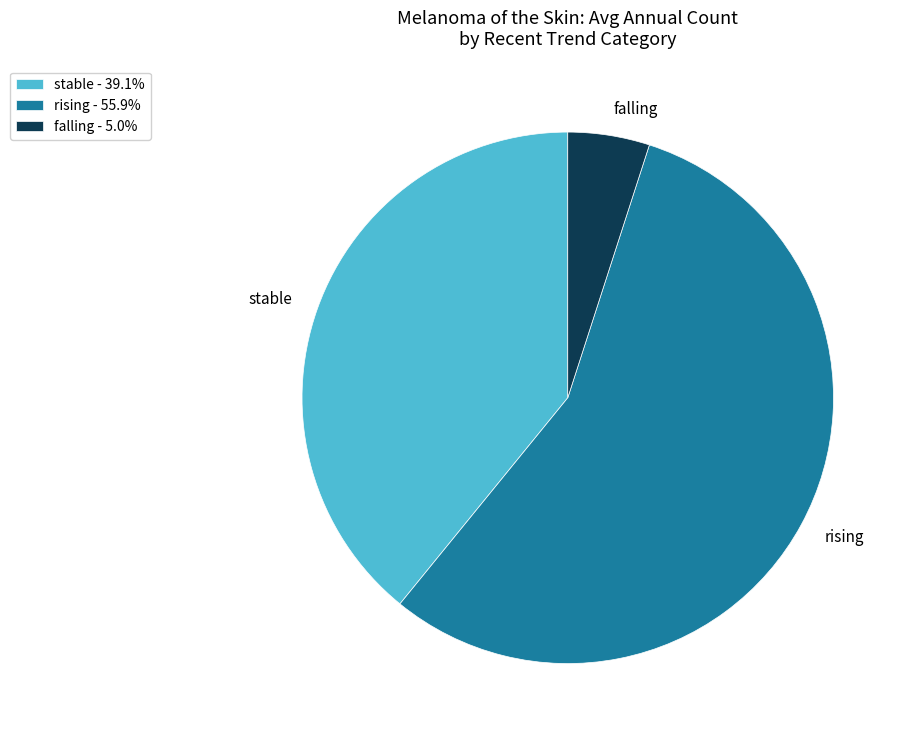

Between rising and stable, which is larger?

rising